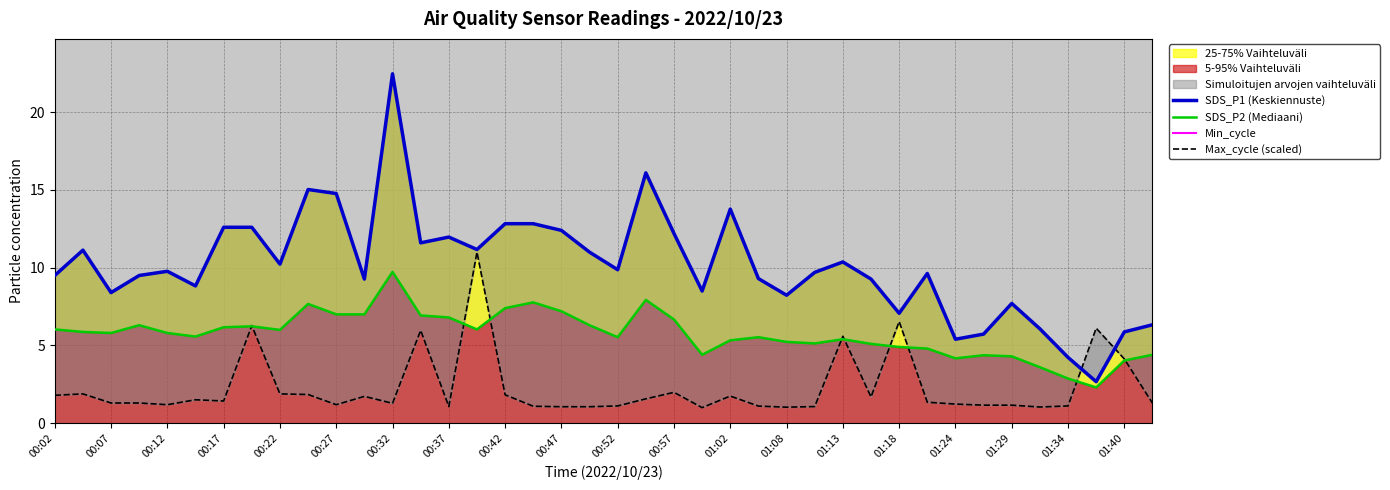

True or false: Min_cycle and SDS_P2 (Mediaani) cross at least once.

False